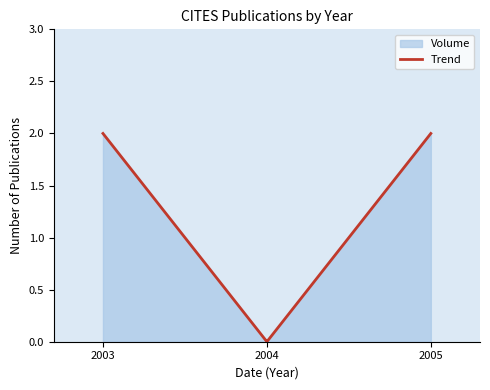

Does the chart have visible grid lines?

No